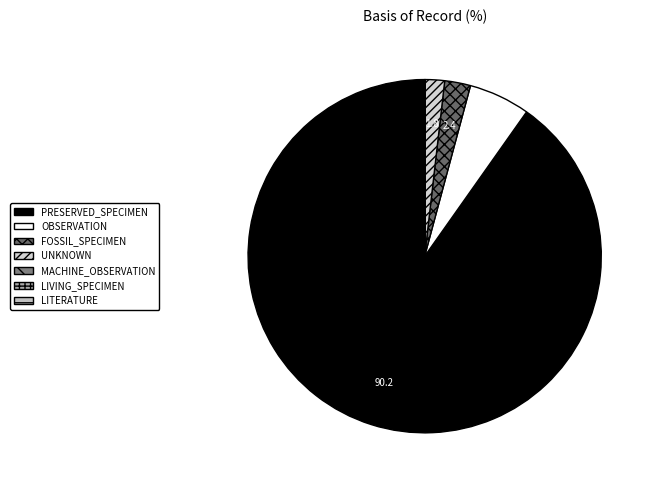

To the nearest percent, what is the average slice percentage?

14%